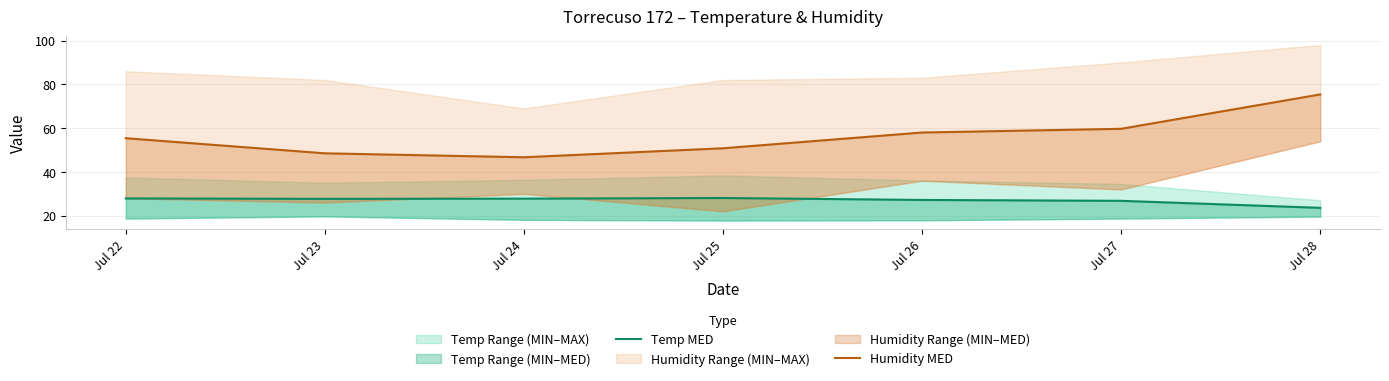

Reading left to right, transcribe all the data shown in this chart.

Temp MED: Jul 22=27.9	Jul 23=27.7	Jul 24=27.8	Jul 25=28.1	Jul 26=27.2	Jul 27=26.8	Jul 28=23.6
Humidity MED: Jul 22=55.4	Jul 23=48.5	Jul 24=46.7	Jul 25=50.8	Jul 26=58.0	Jul 27=59.7	Jul 28=75.4